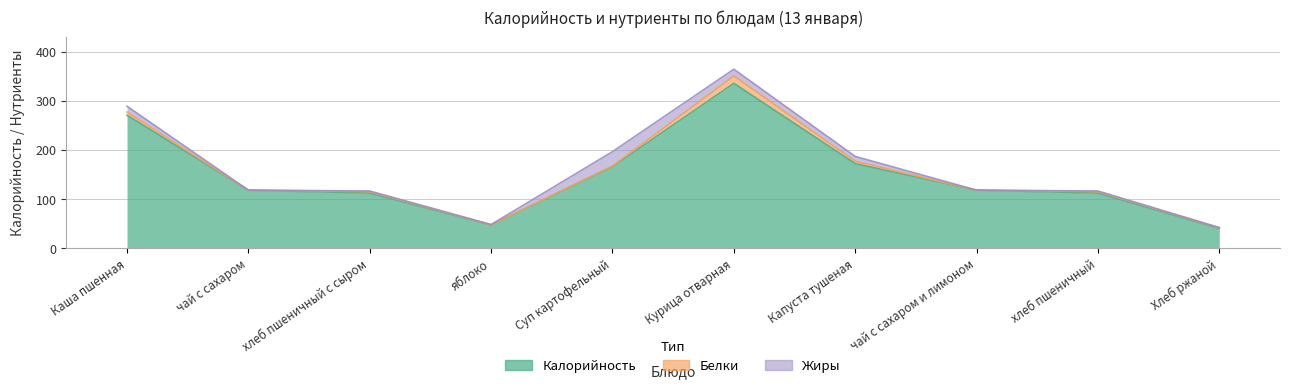

Read the Жиры value at яблоко.

0.4